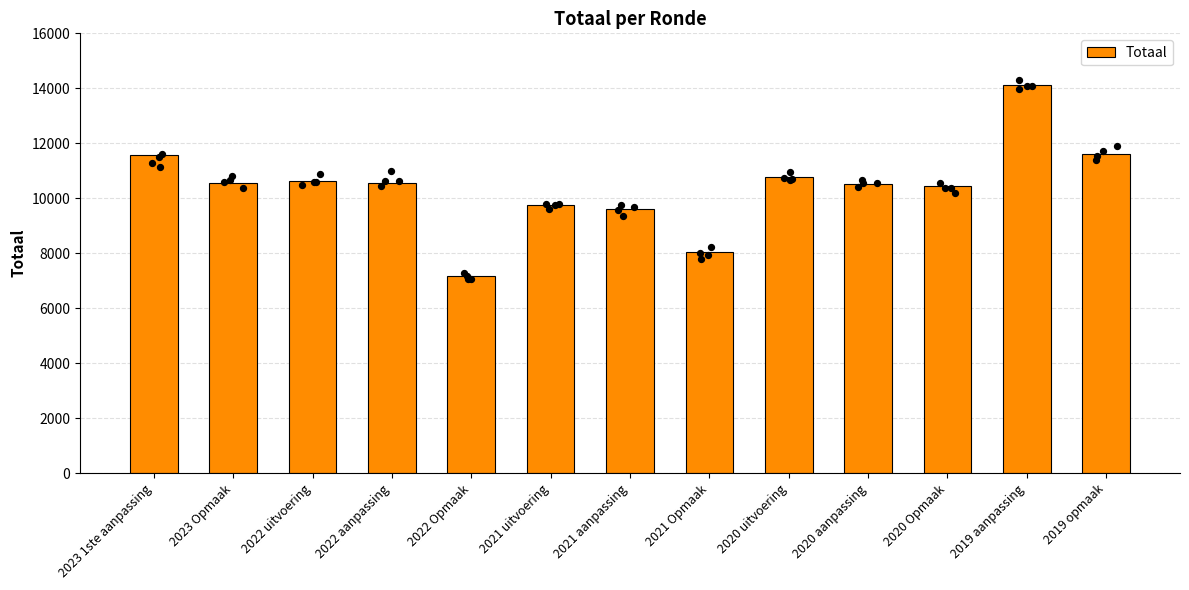

Approximately how many times larger is the value at 2019 opmaak compared to 2020 uitvoering?

1.1